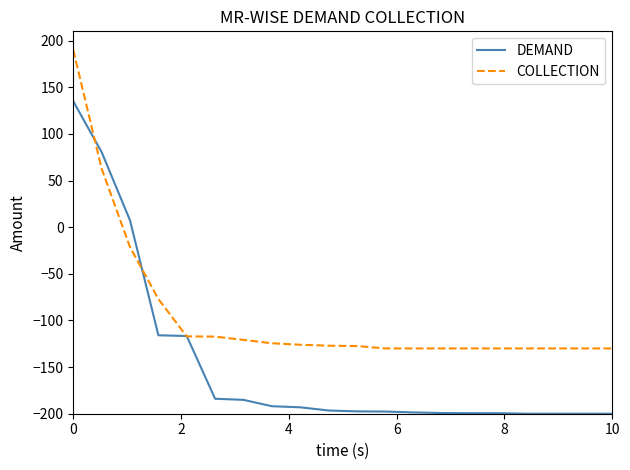

Rank the series by their average value, from highest to lowest.

COLLECTION, DEMAND